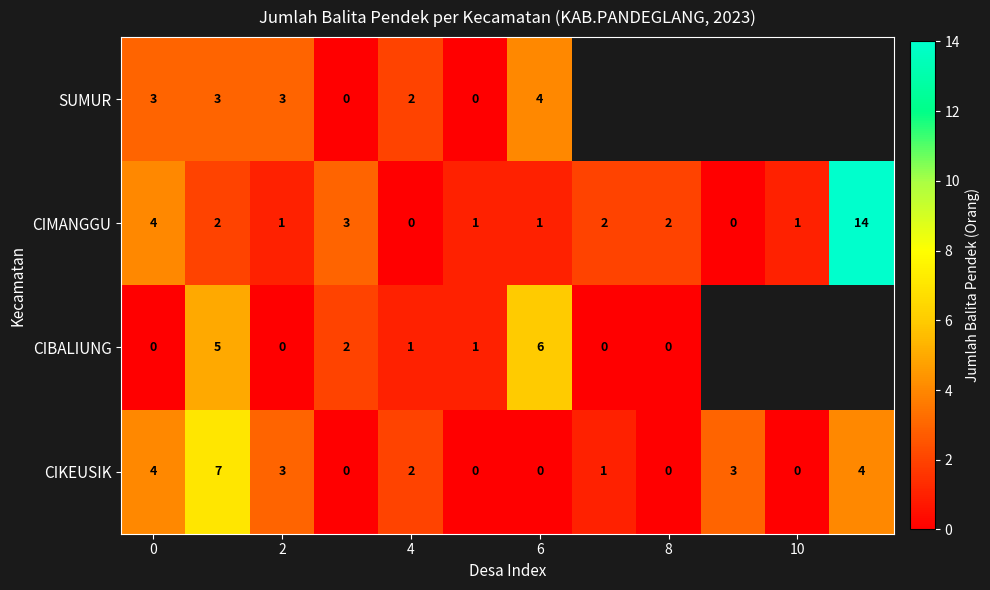

How many distinct data groups are displayed?

4